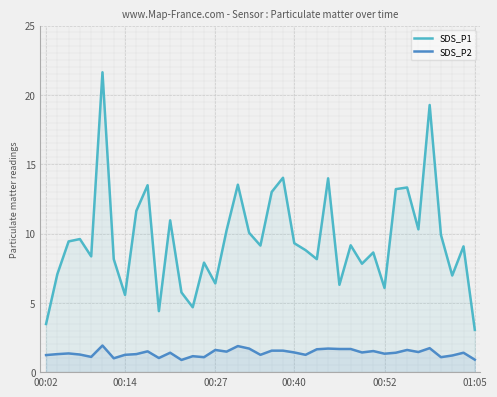

What is the total value across all series at 8?

12.9